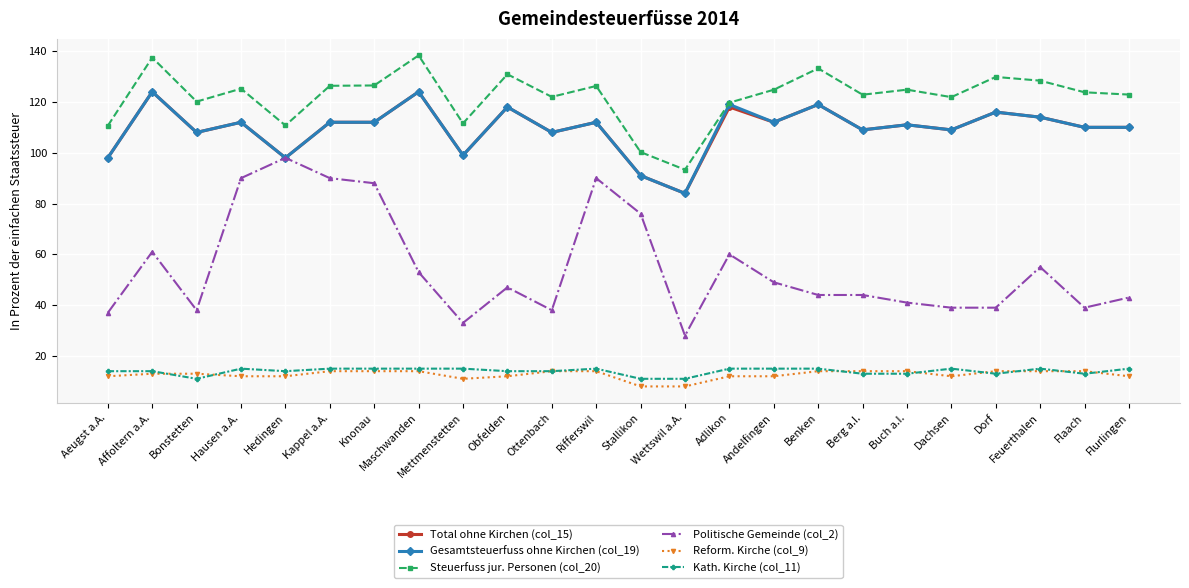

What is the difference between the maximum and minimum values in the Gesamtsteuerfuss ohne Kirchen (col_19) series?

40.0